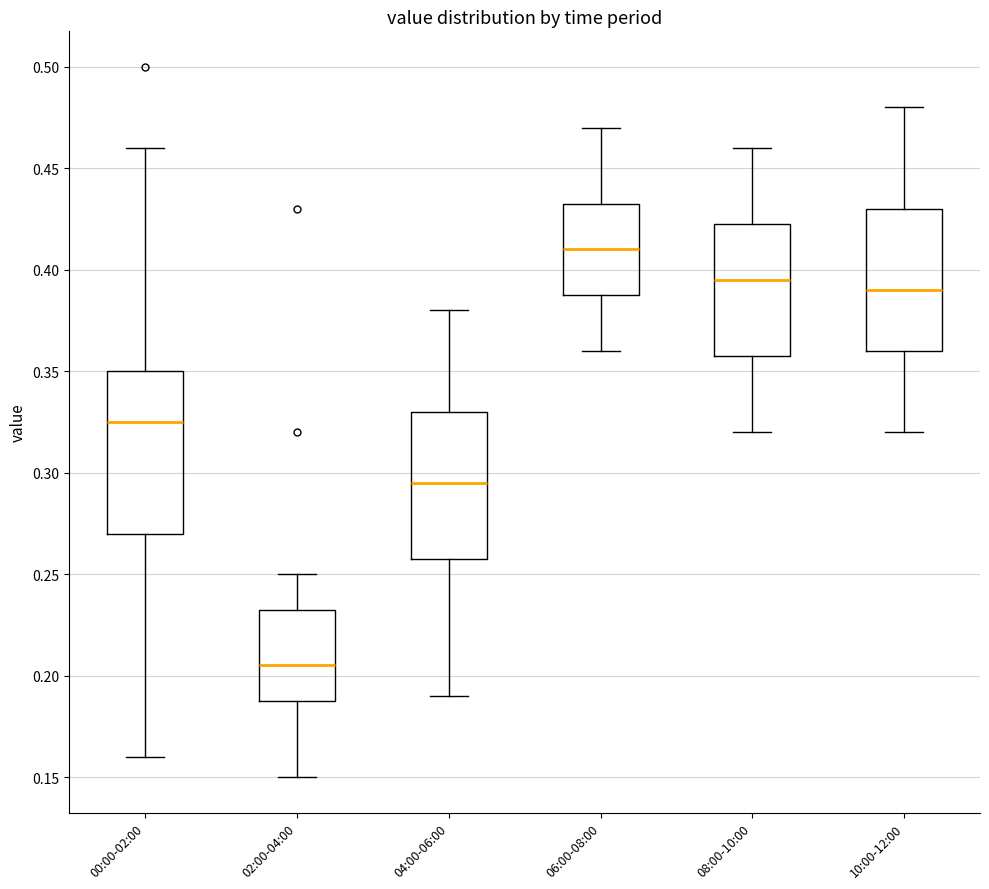

Where is the lower edge of the box for 04:00-06:00 on the y-axis? The values are not printed on the chart, so give them approximately, as read against the axis.

0.260